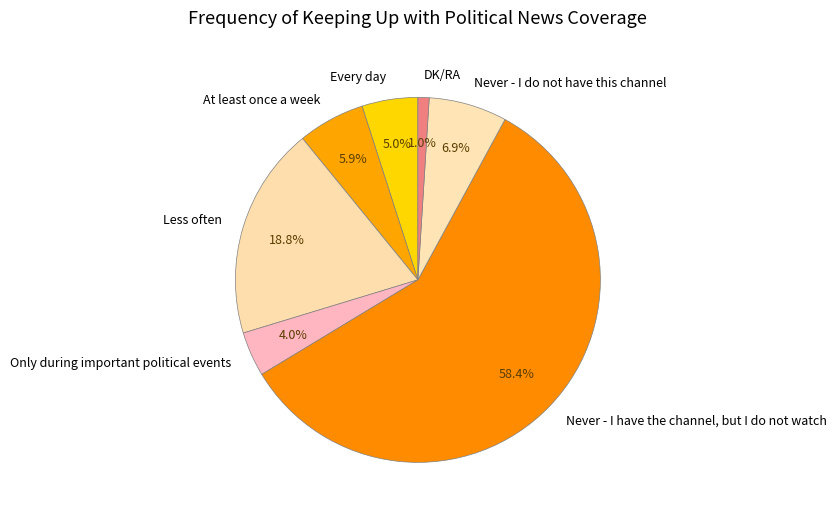

Which slice represents more than half of the pie?

Never - I have the channel, but I do not watch